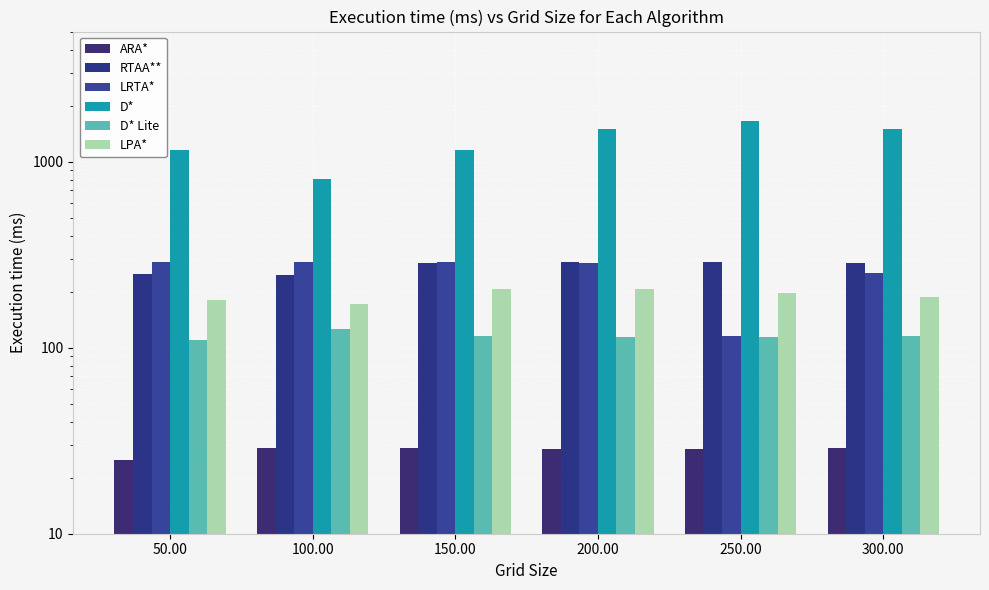

Are the bars grouped side by side (vs. stacked)?

Yes